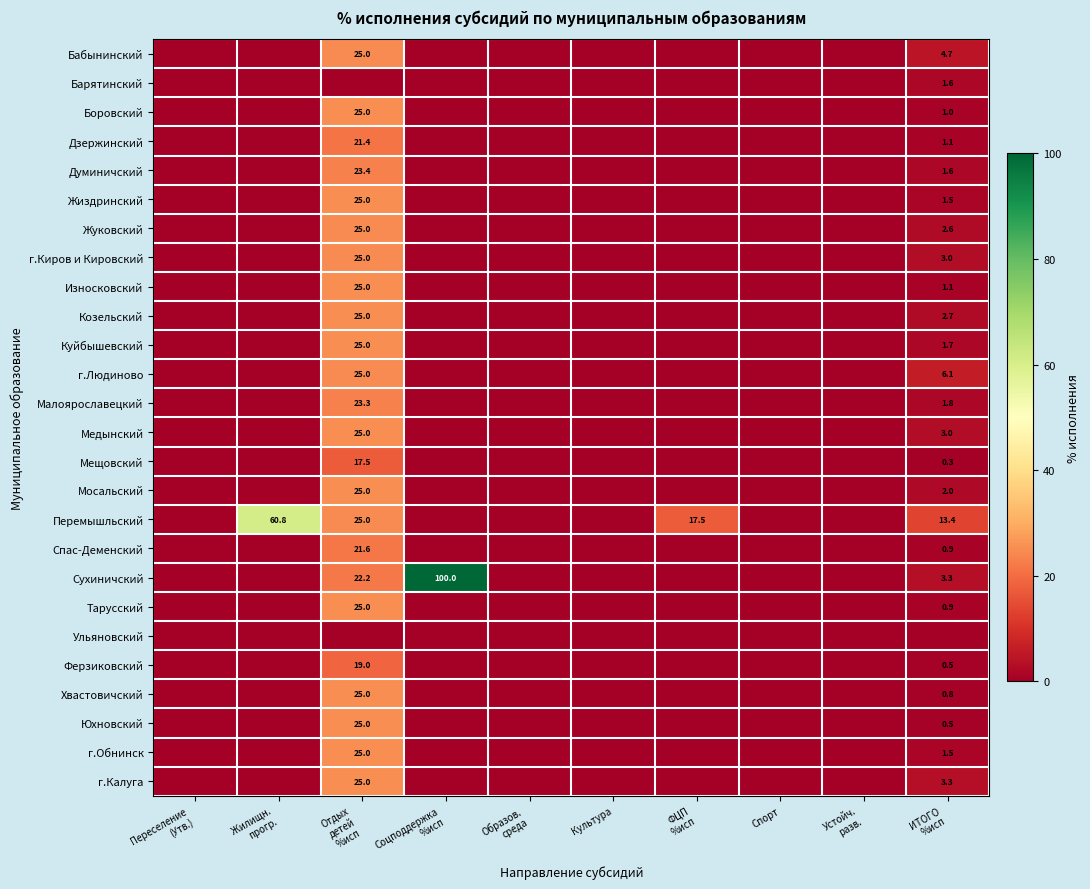

Is the value of Ферзиковский at ИТОГО %исп greater than the value of Бабынинский at Устойч. разв.?

Yes